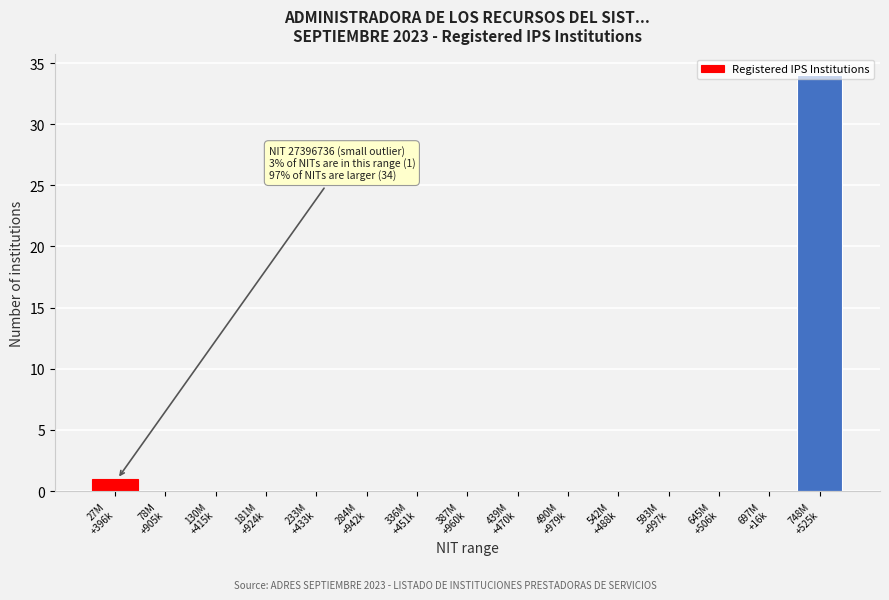

What is the maximum value shown in the chart?

34